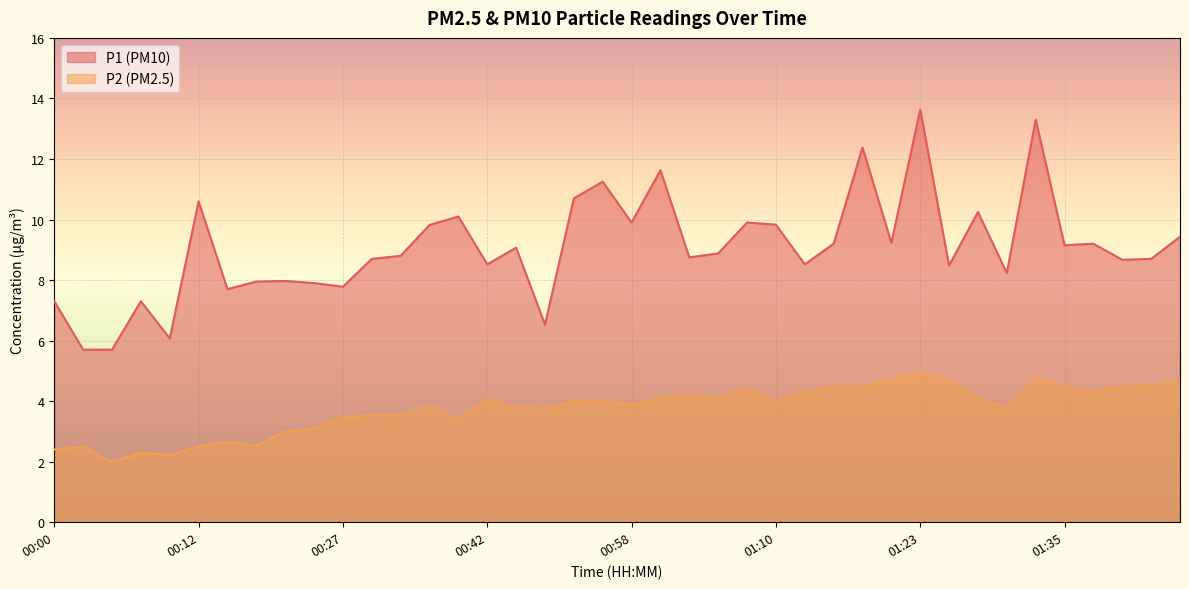

Which series has the largest total across all categories?

P1